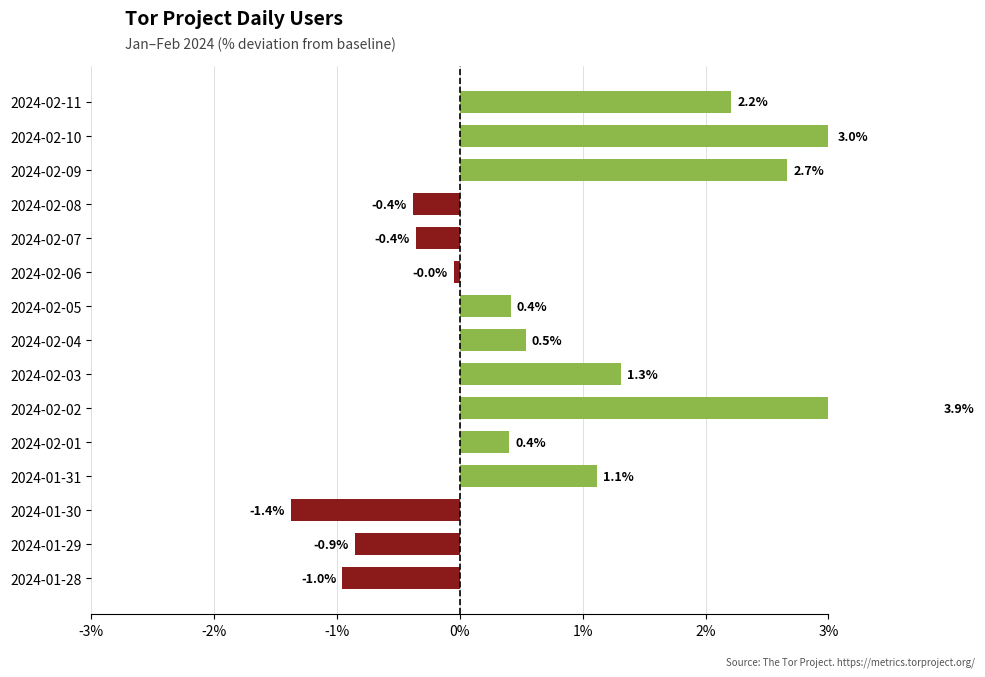

Reading left to right, transcribe all the data shown in this chart.

-1.0	-0.9	-1.4	1.1	0.4	3.9	1.3	0.5	0.4	-0.0	-0.4	-0.4	2.7	3.0	2.2